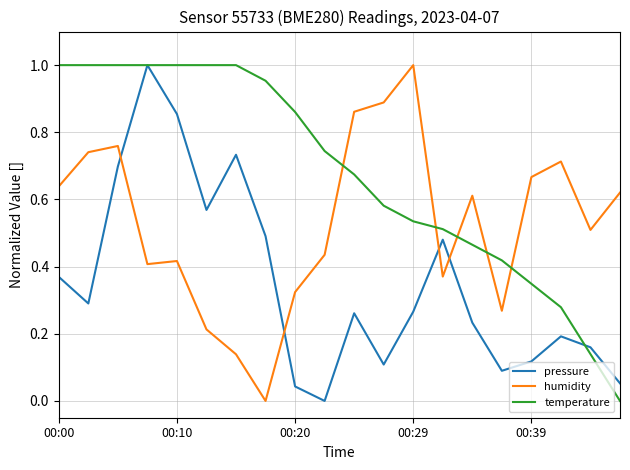

Does the chart have visible grid lines?

Yes